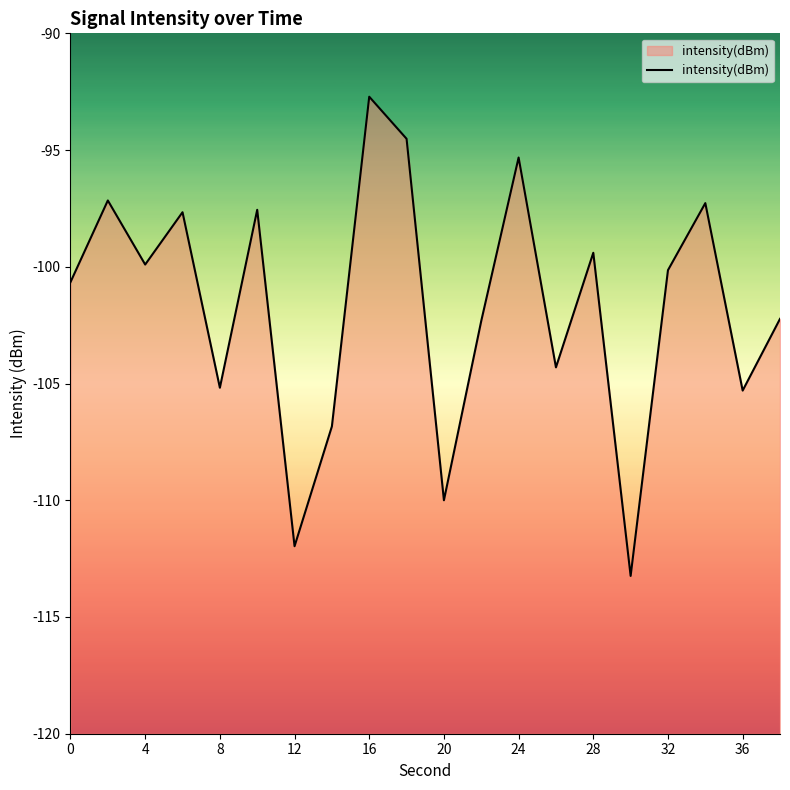

Which has a higher value, 28 or 32?

28